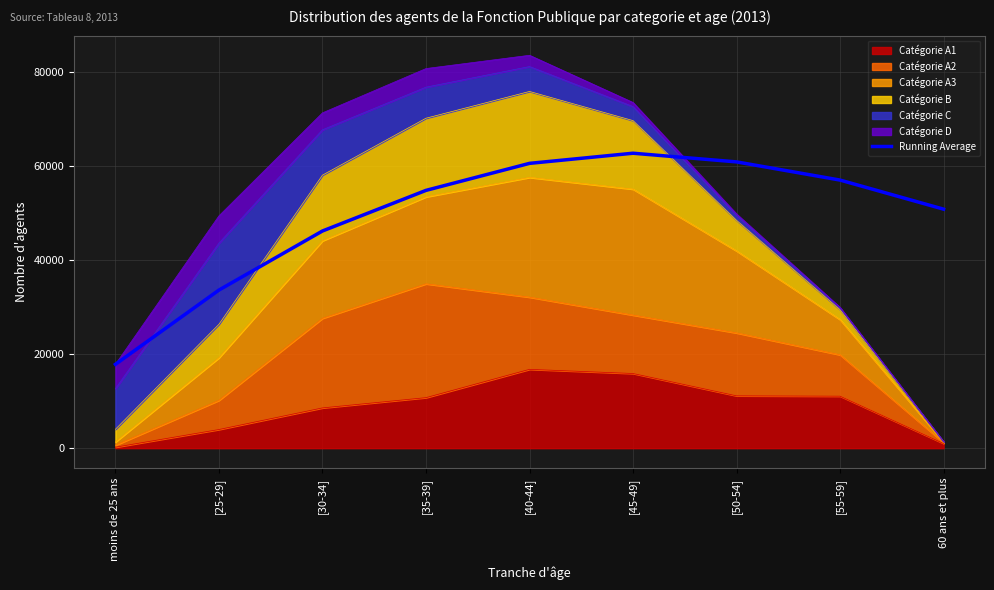

True or false: the data shows 46192.3 at [30-34].

True